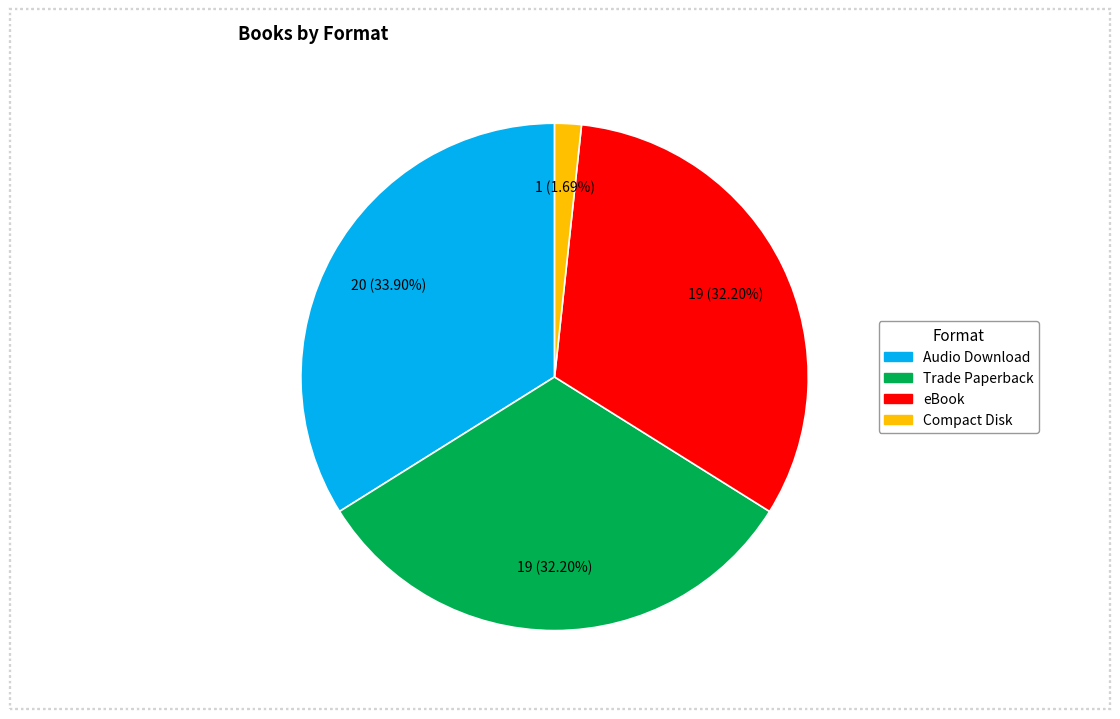

How many segments does this pie chart have?

4